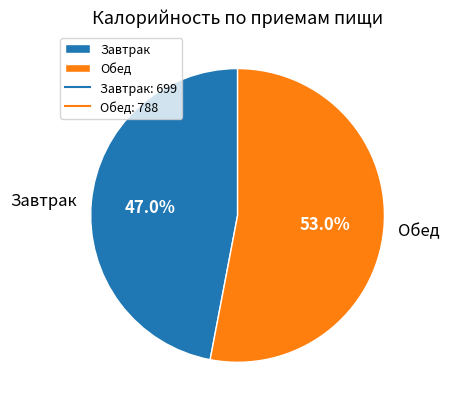

What percentage is the Обед slice, to the nearest percent?

53%